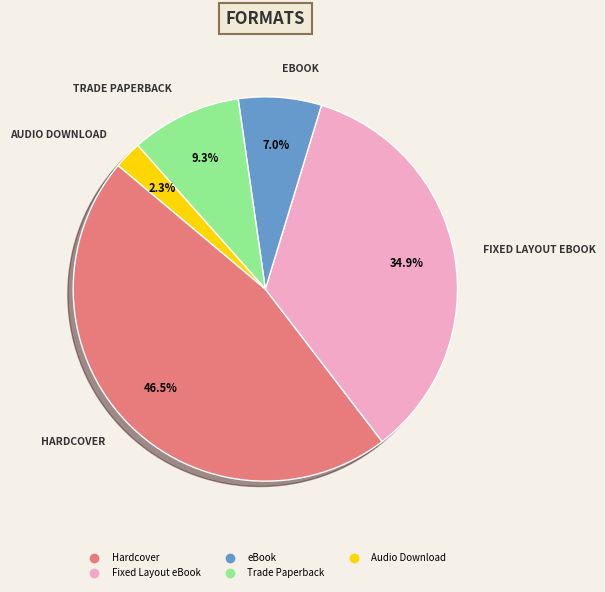

Is there a majority slice in this chart?

No